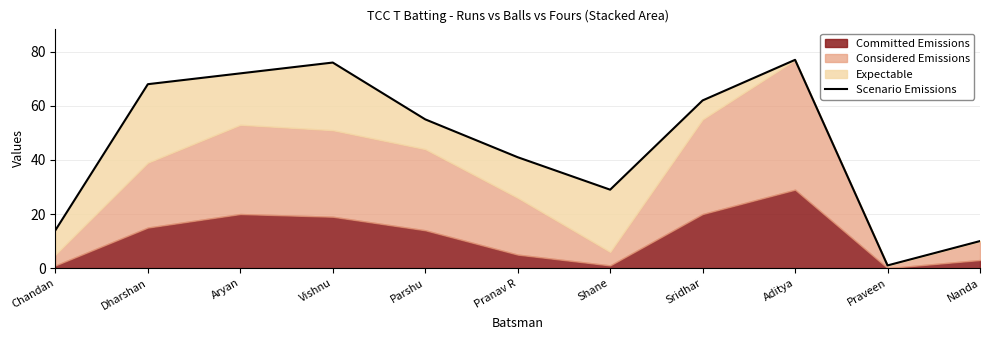

What is the approximate value at Pranav R, to the nearest 5?

40